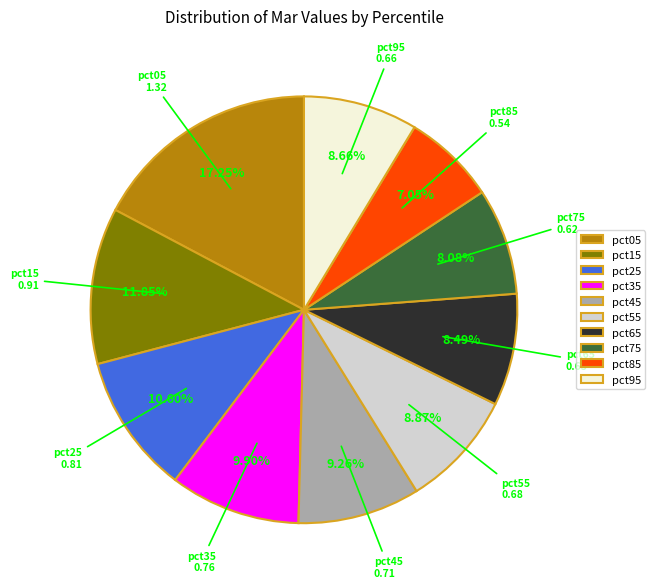

To the nearest percent, what is the average slice percentage?

10%